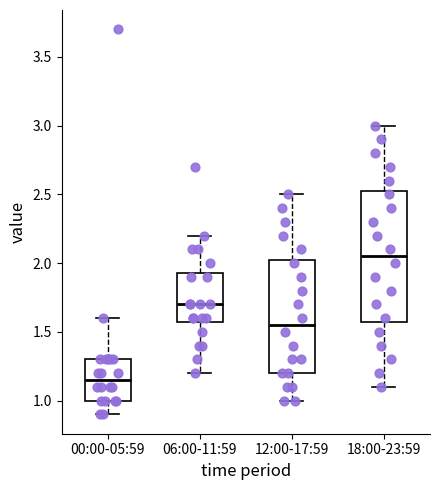

Where does the lower whisker of the box for 06:00-11:59 end on the y-axis? The values are not printed on the chart, so give them approximately, as read against the axis.

1.20